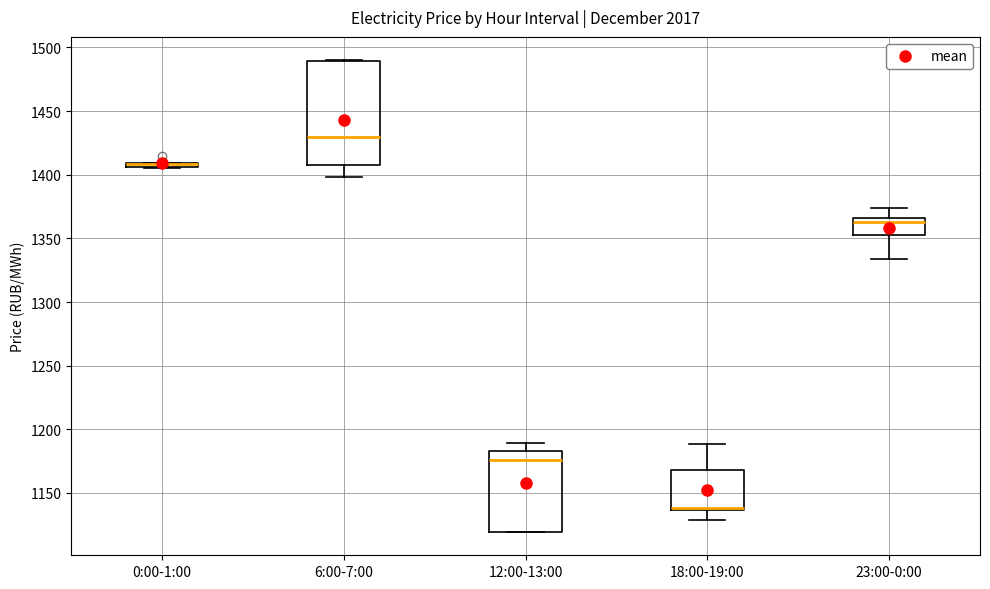

Comparing the boxes themselves (not the whiskers), which one is the tallest?

6:00-7:00